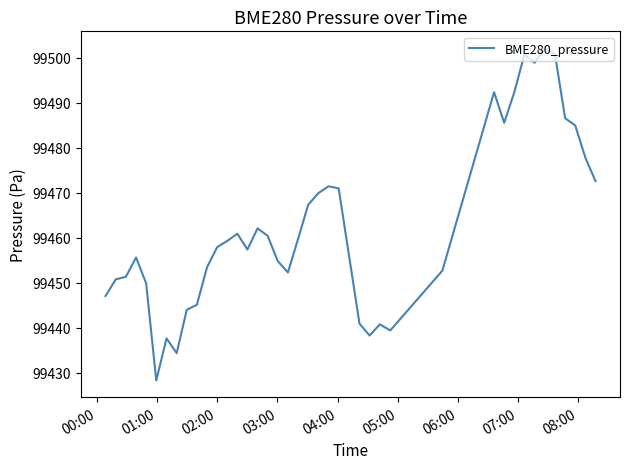

What is the difference between the maximum and minimum values?

74.0